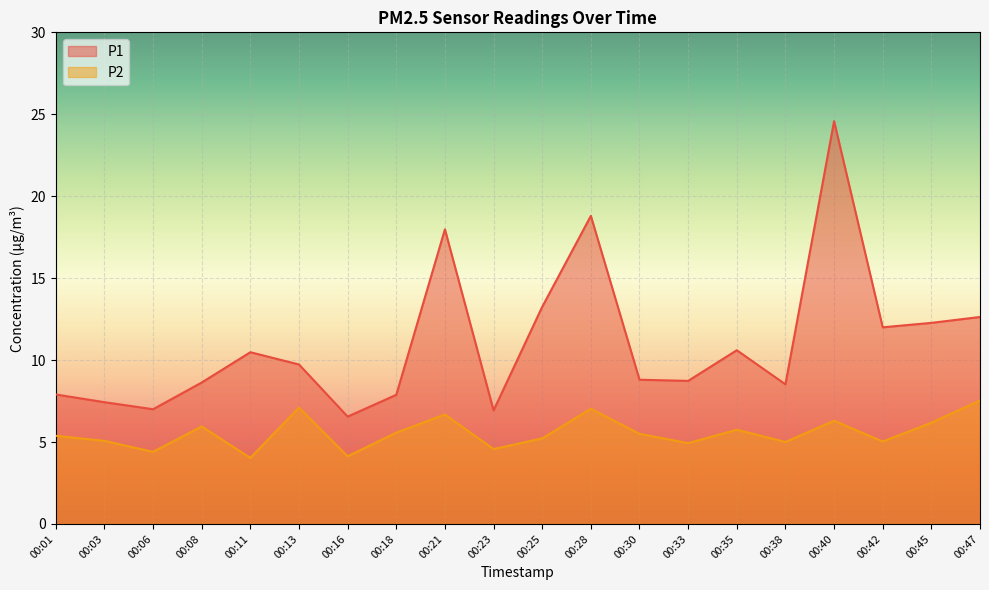

True or false: P2 and P1 cross at least once.

False